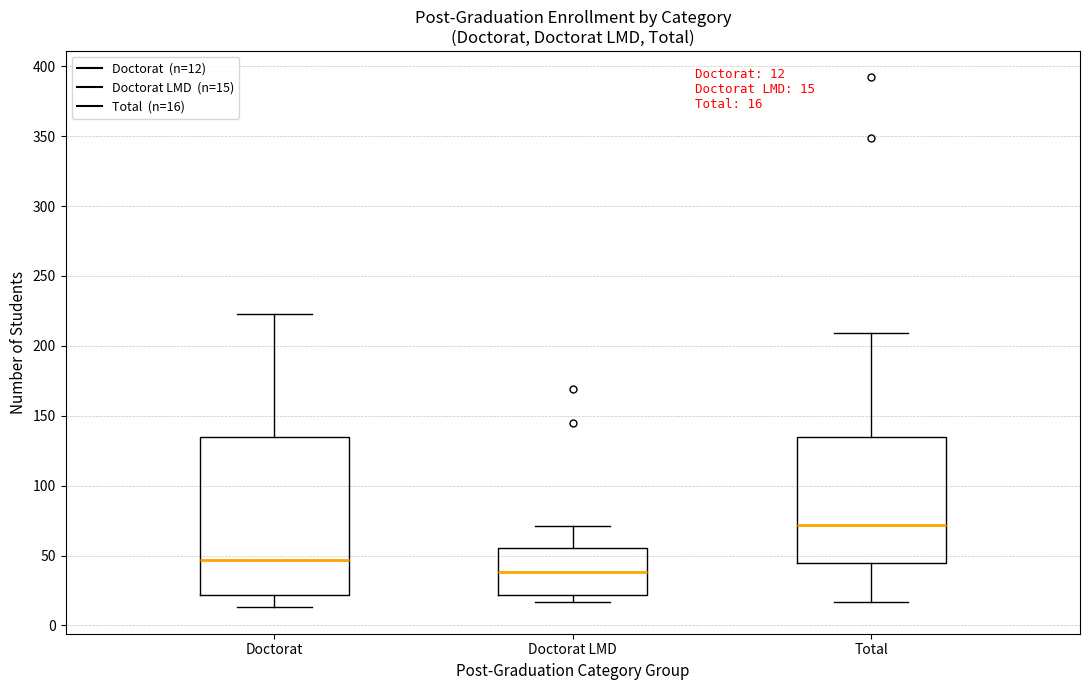

Which box's median line is the highest?

Total